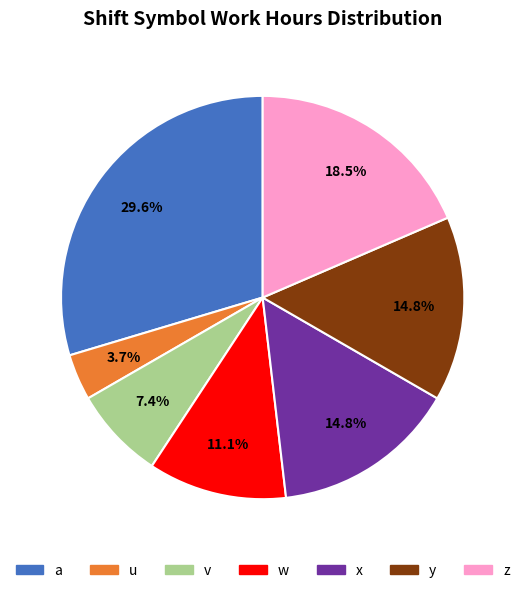

Which slice is the largest?

a